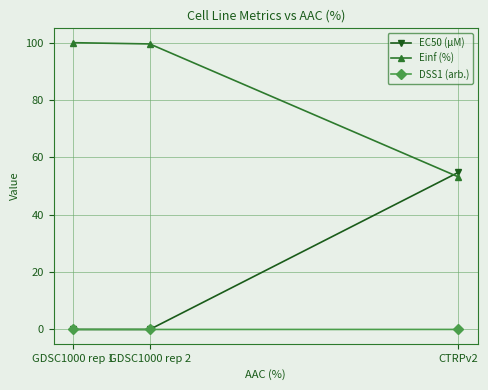

Does the chart have visible grid lines?

Yes